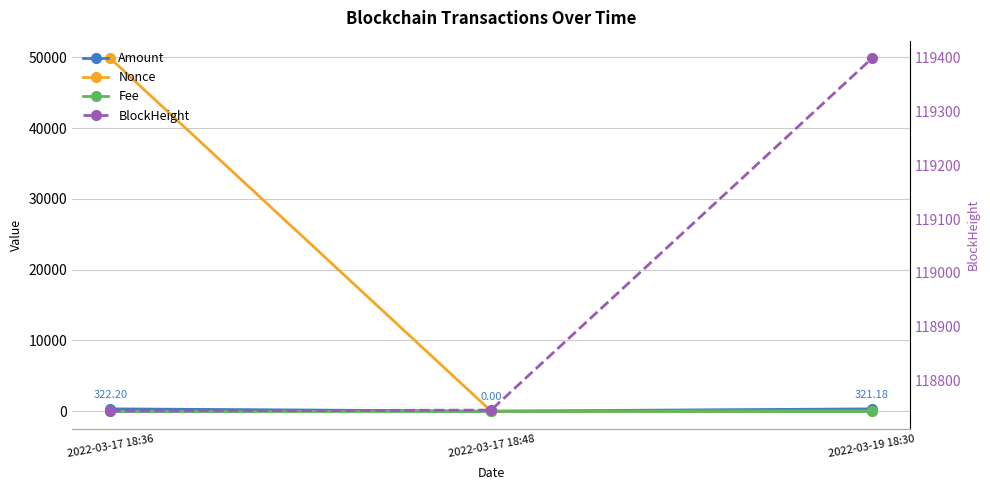

List the series in order of their peak value, highest first.

BlockHeight, Nonce, Amount, Fee